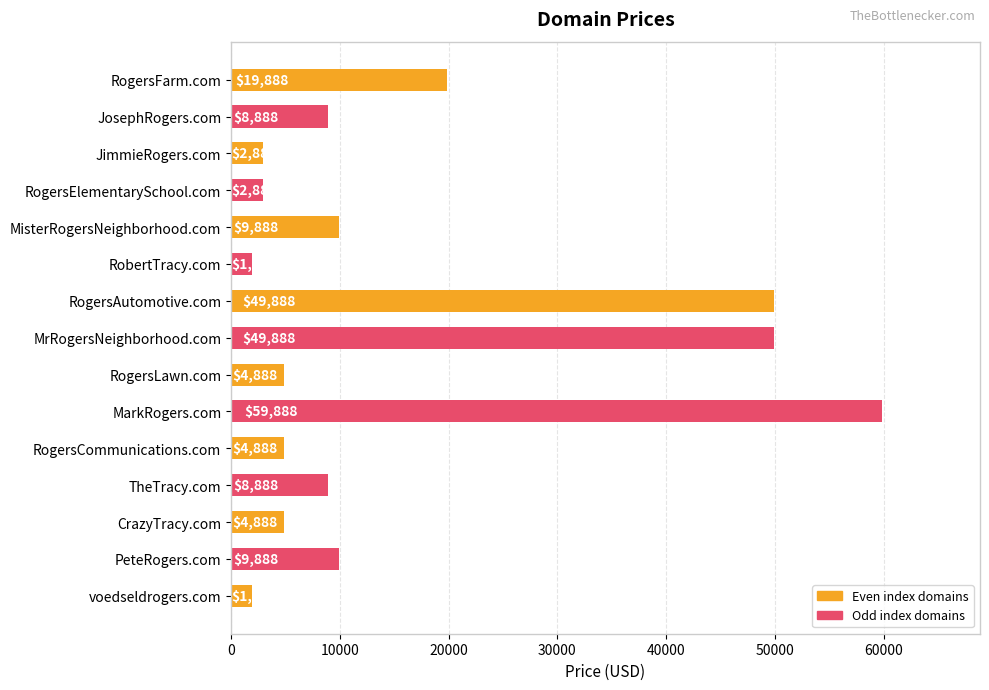

What is the sum of the values at MrRogersNeighborhood.com and MisterRogersNeighborhood.com?

59776